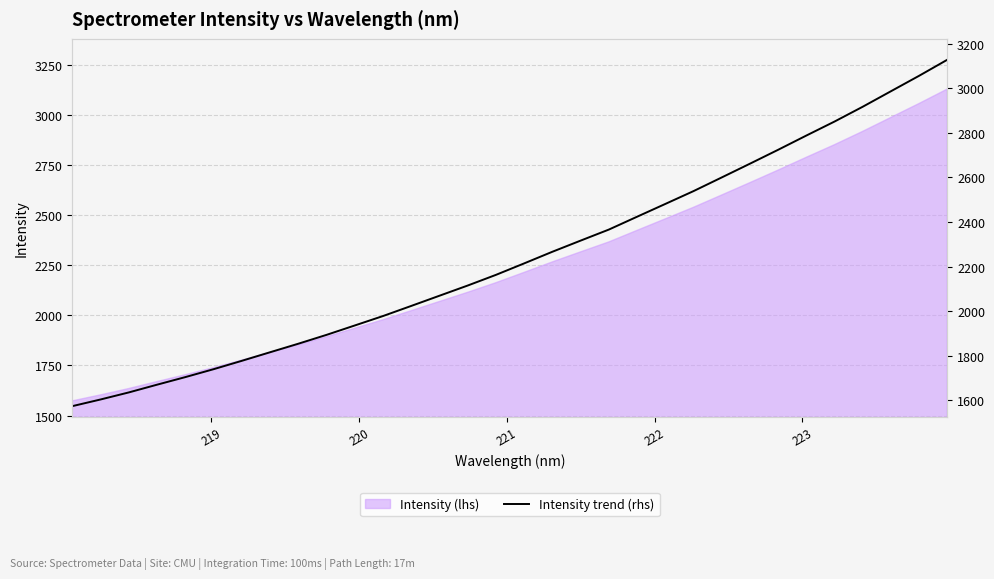

What is the value of the 26th point from the left?

2723.8